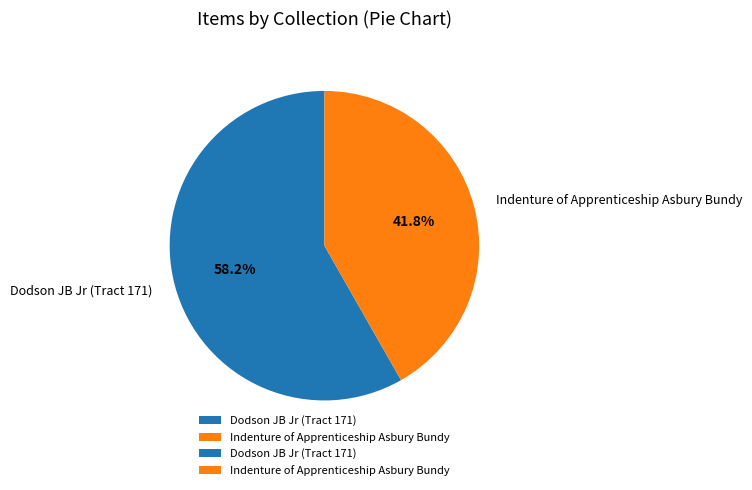

Rank the categories by value from lowest to highest.

Indenture of Apprenticeship Asbury Bundy, Dodson JB Jr (Tract 171)